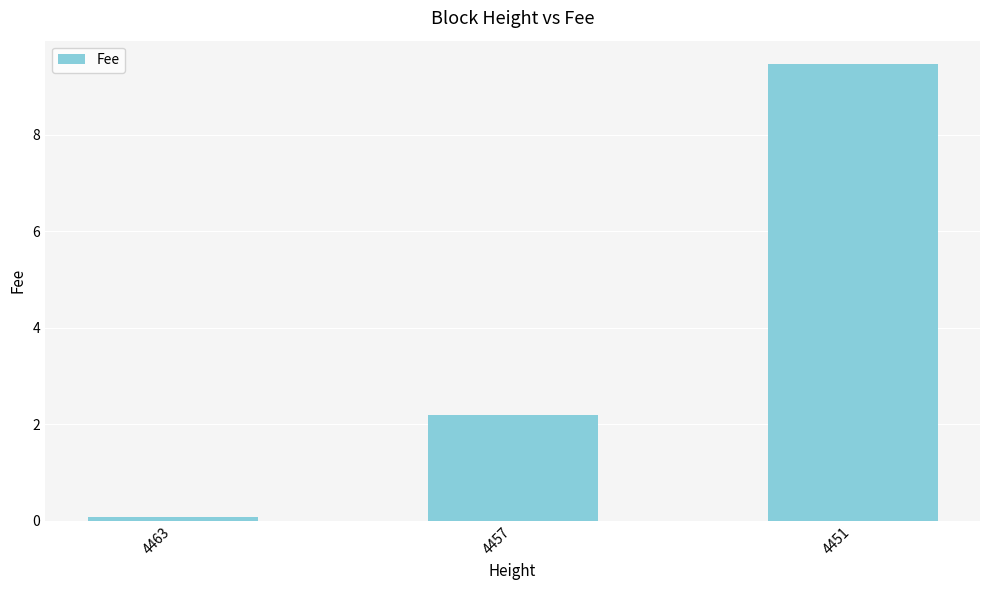

What is the difference between the maximum and minimum values?

9.4